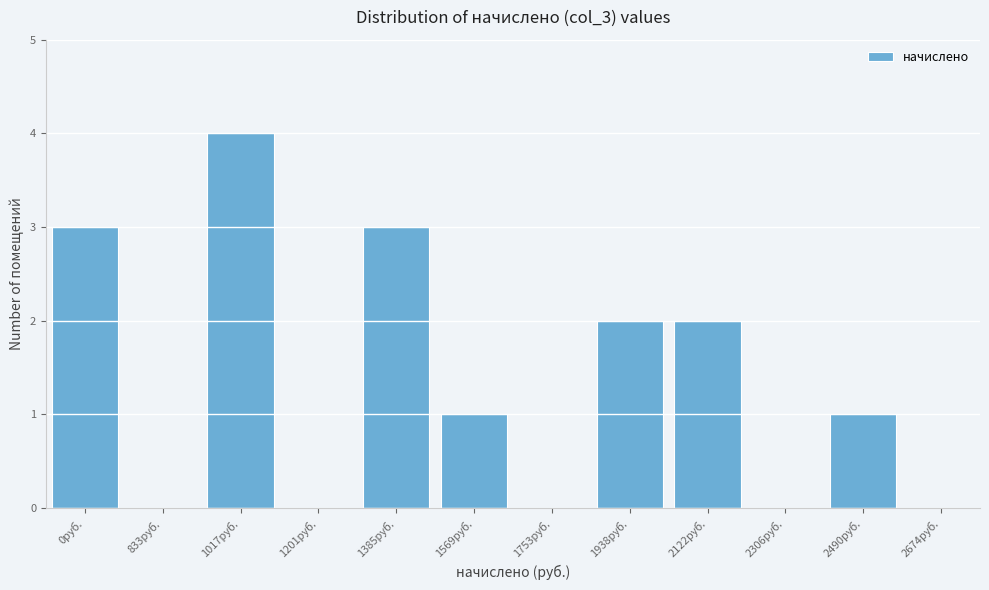

Reading left to right, extract all data points from this chart.

0руб.=3	833руб.=0	1017руб.=4	1201руб.=0	1385руб.=3	1569руб.=1	1753руб.=0	1938руб.=2	2122руб.=2	2306руб.=0	2490руб.=1	2674руб.=0